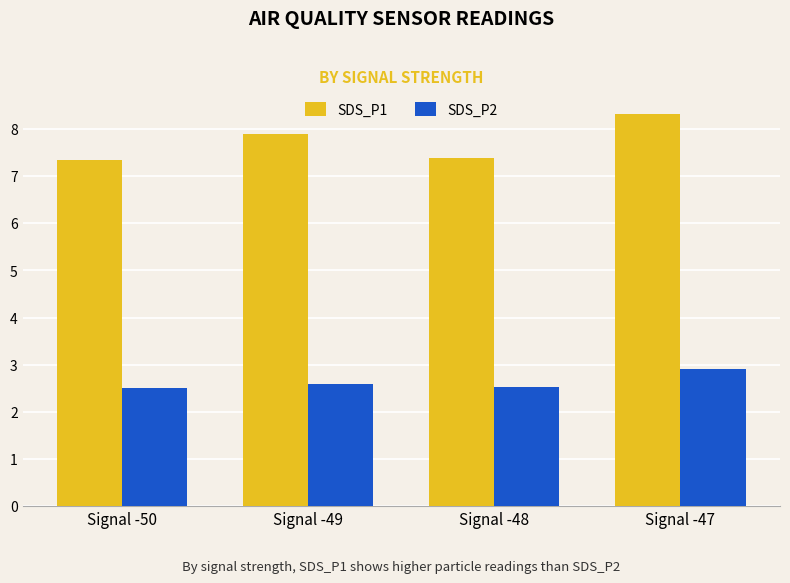

What is the value of the SDS_P2 bar at the 3rd from the left?

2.5